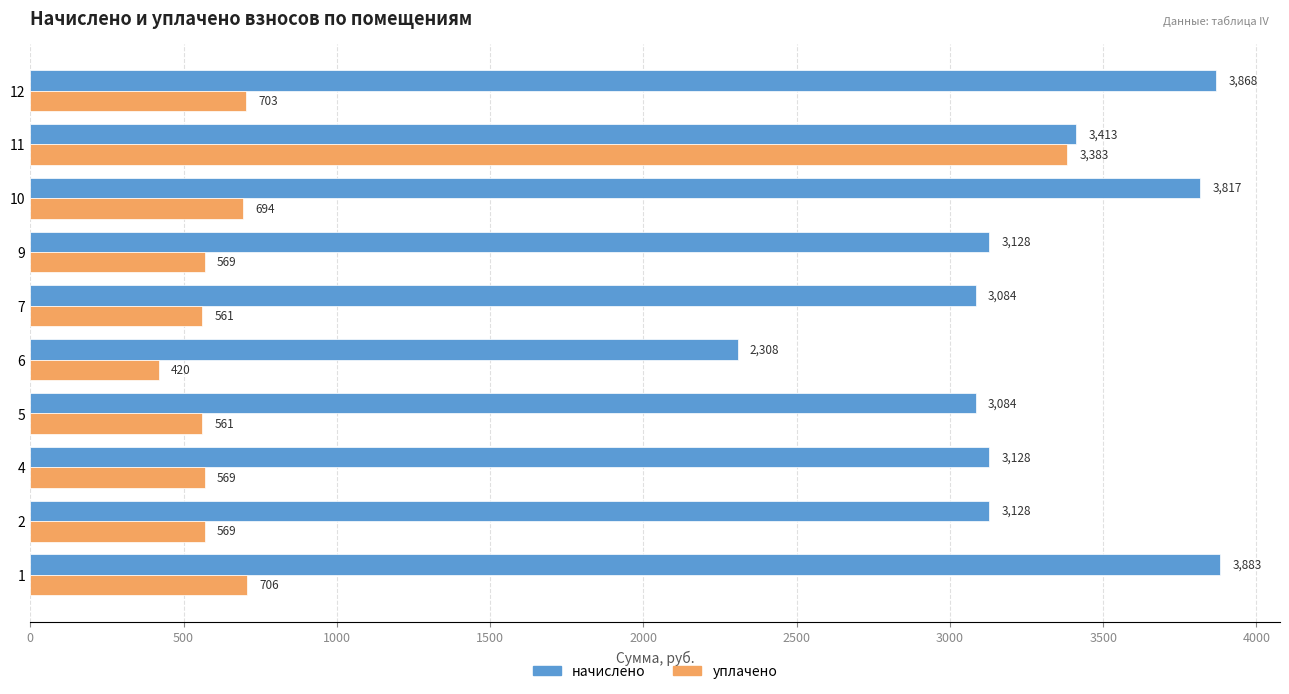

Which series changed the most between 1 and 2?

начислено